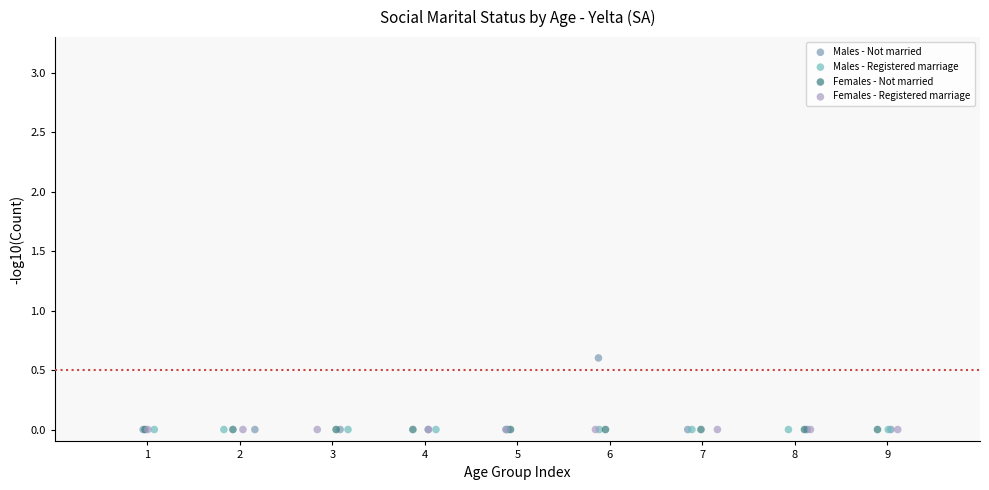

Which series contains the highest Y value?

Males - Not married